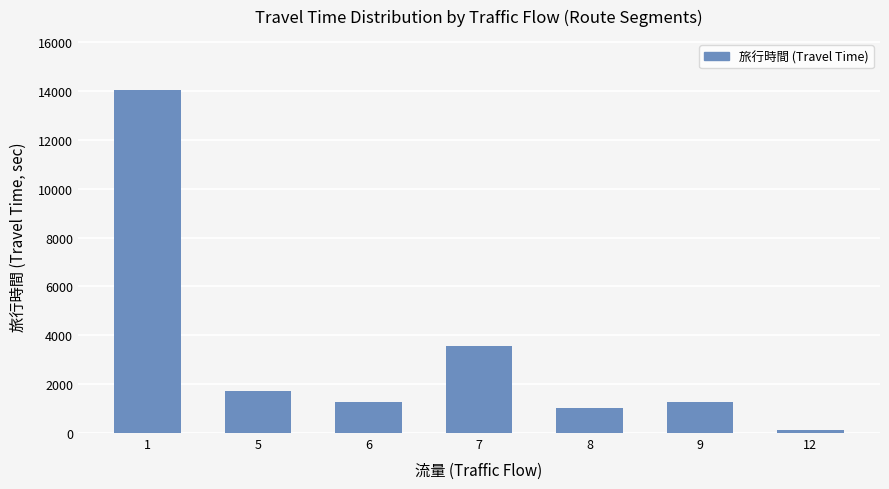

How many bars are there in total?

7